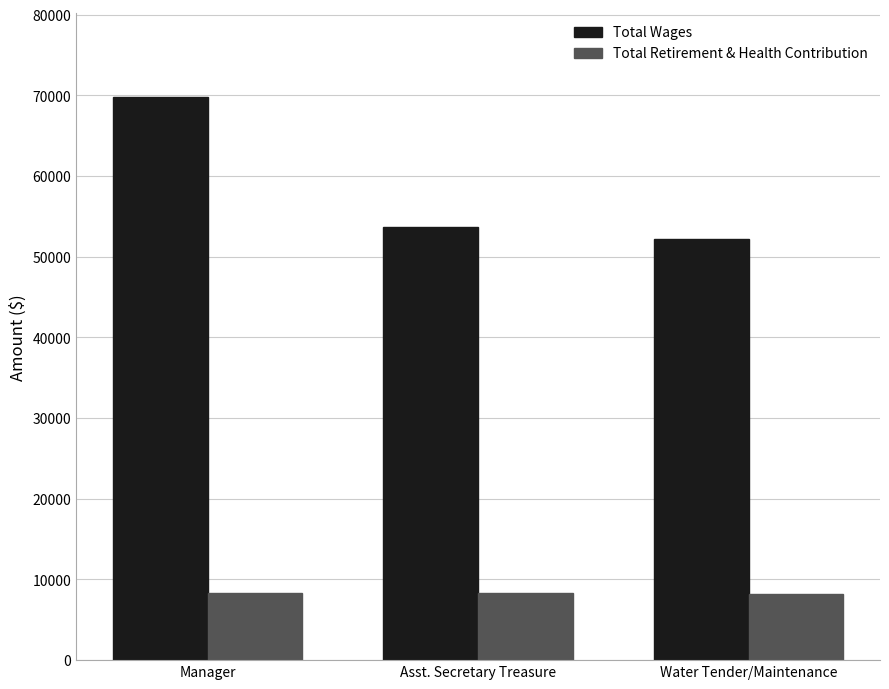

Which series has the widest spread of values?

Total Wages